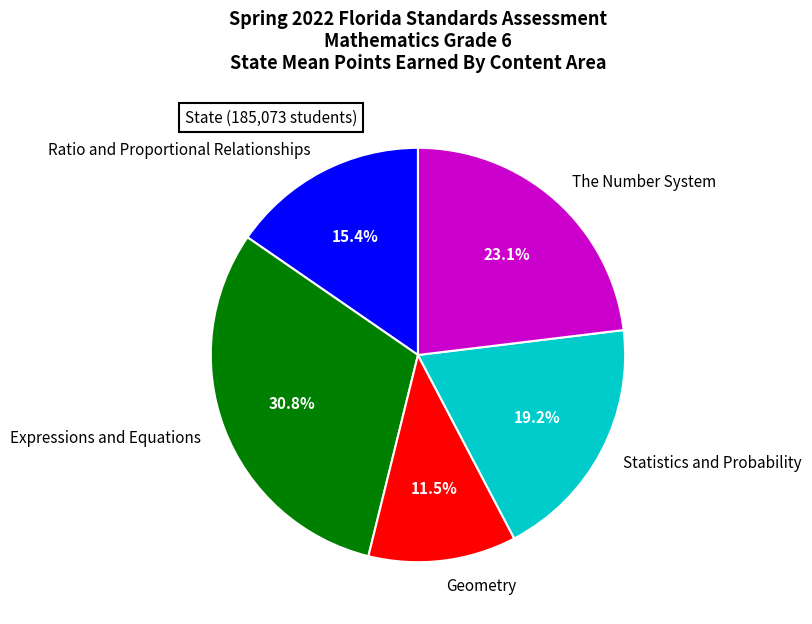

What portion of the pie excludes Ratio and Proportional Relationships?

84.6%